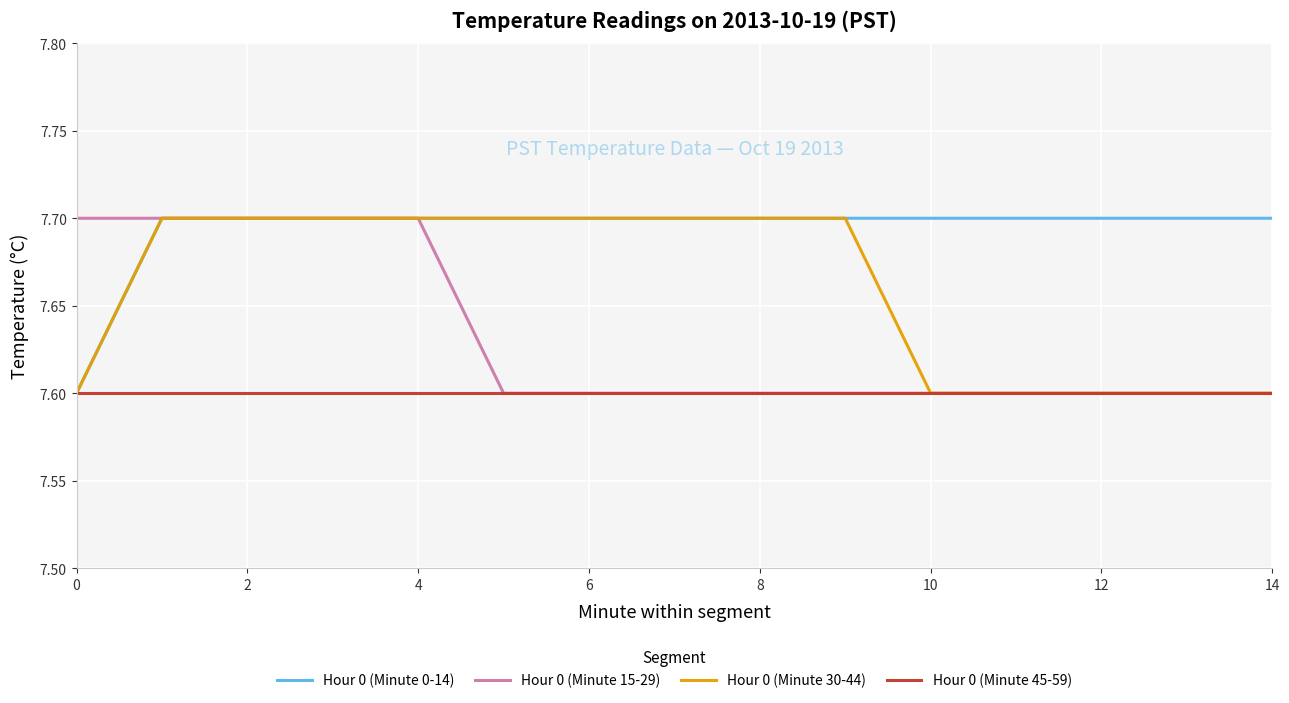

Rank the series by their average value, from highest to lowest.

Hour 0 (Minute 0-14), Hour 0 (Minute 30-44), Hour 0 (Minute 15-29), Hour 0 (Minute 45-59)